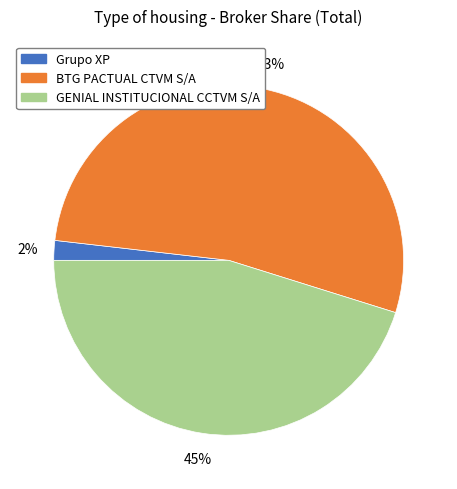

Which slice is the smallest?

Grupo XP